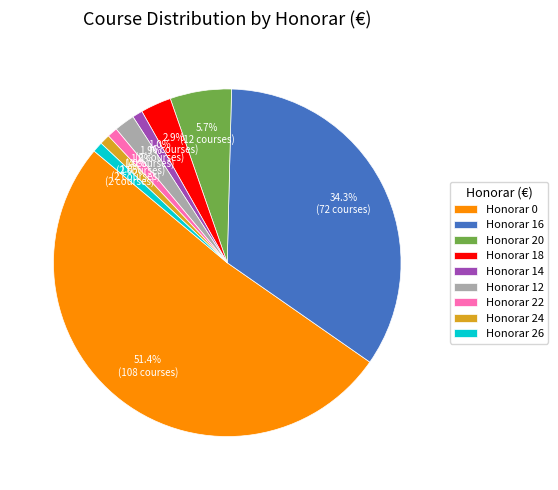

What is the majority slice?

Honorar 0